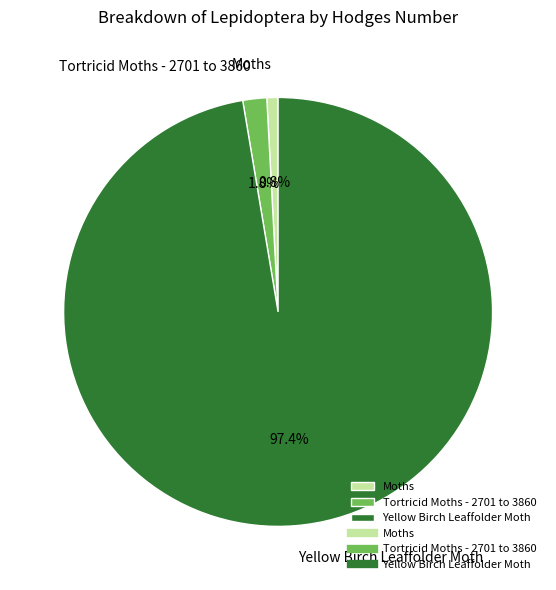

What is the majority slice?

Yellow Birch Leaffolder Moth